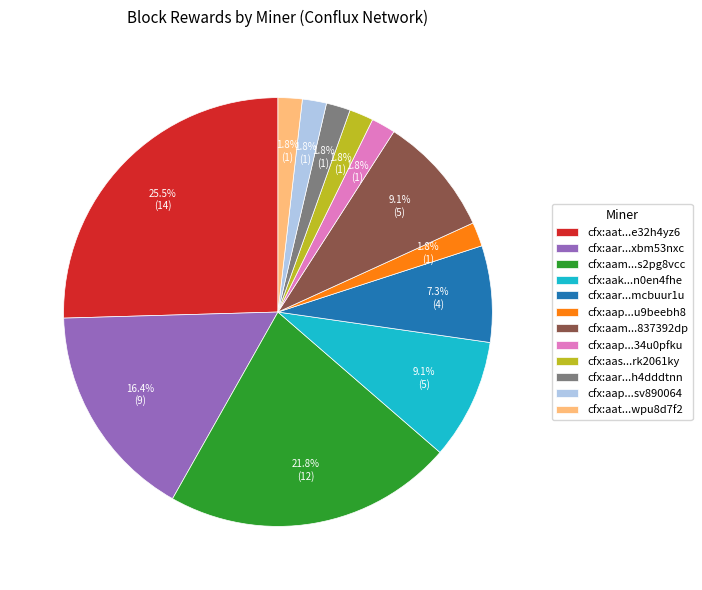

To the nearest percent, what is the combined percentage of cfx:aam...s2pg8vcc and cfx:aap...u9beebh8?

24%